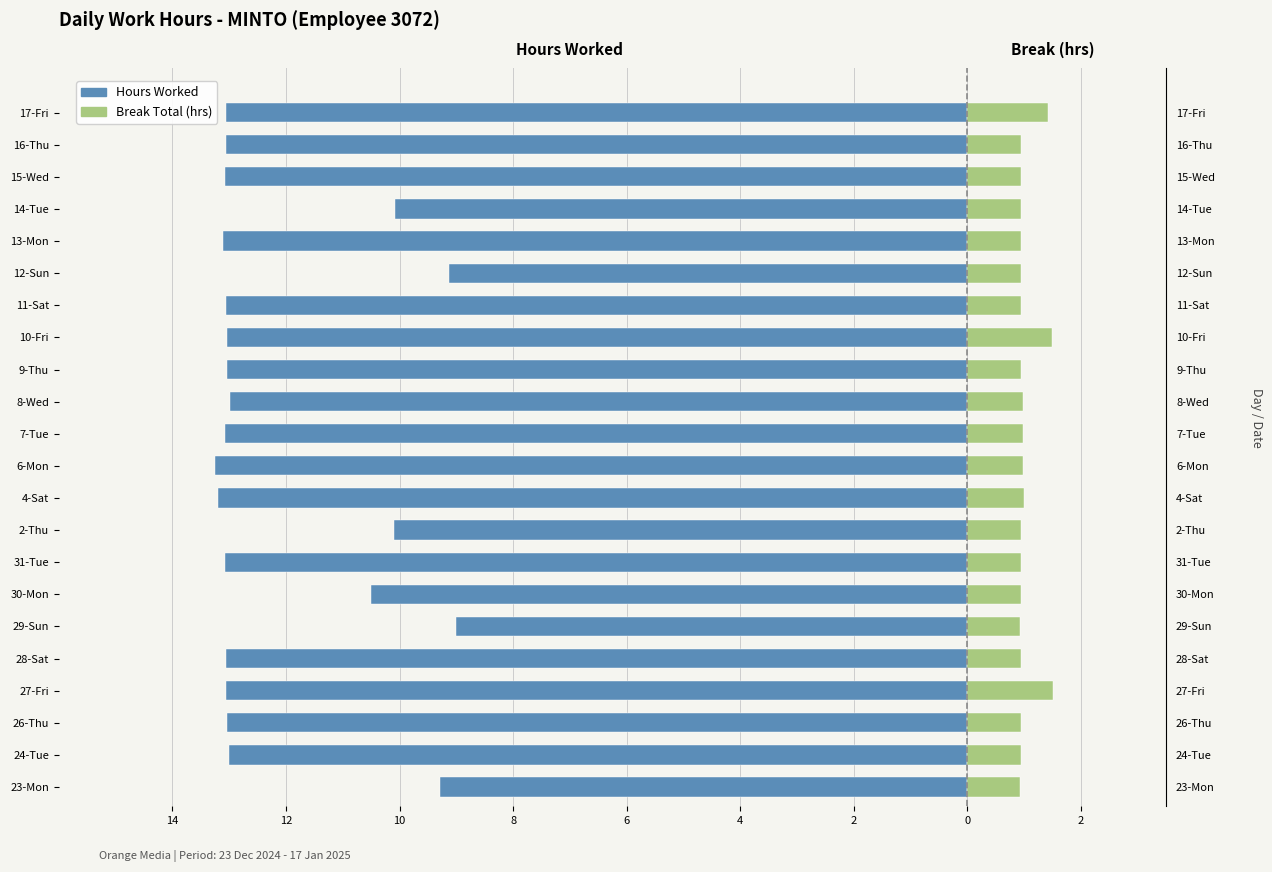

How many groups of bars are there?

22